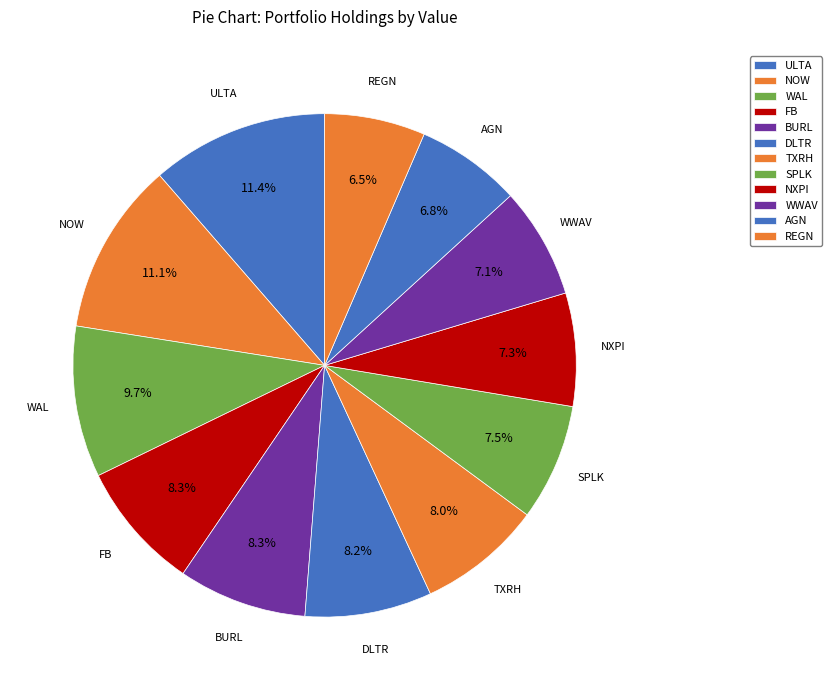

Rank the categories by value from highest to lowest.

ULTA, NOW, WAL, FB, BURL, DLTR, TXRH, SPLK, NXPI, WWAV, AGN, REGN